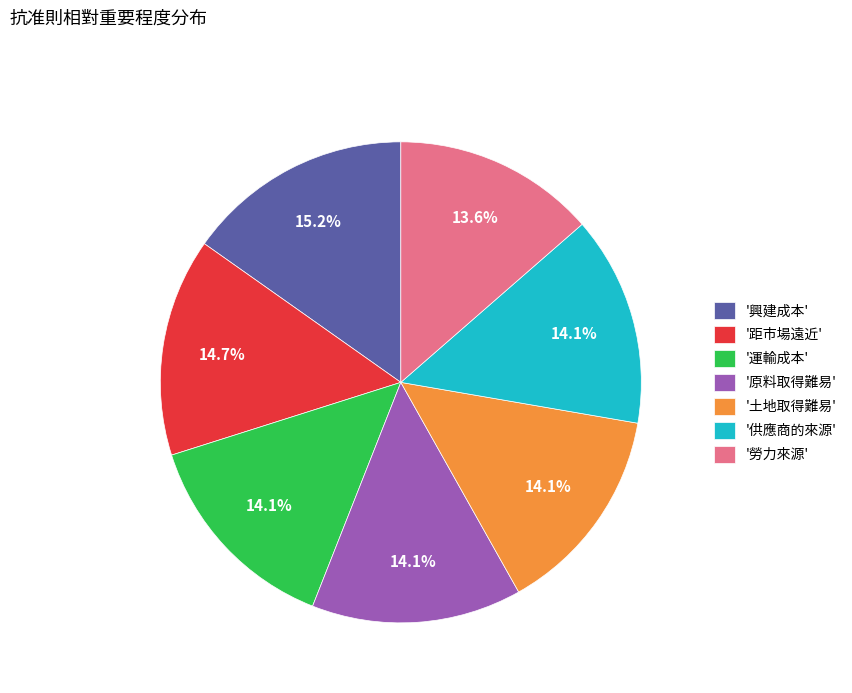

To the nearest percent, what is the difference between the largest and smallest slice percentages?

2%